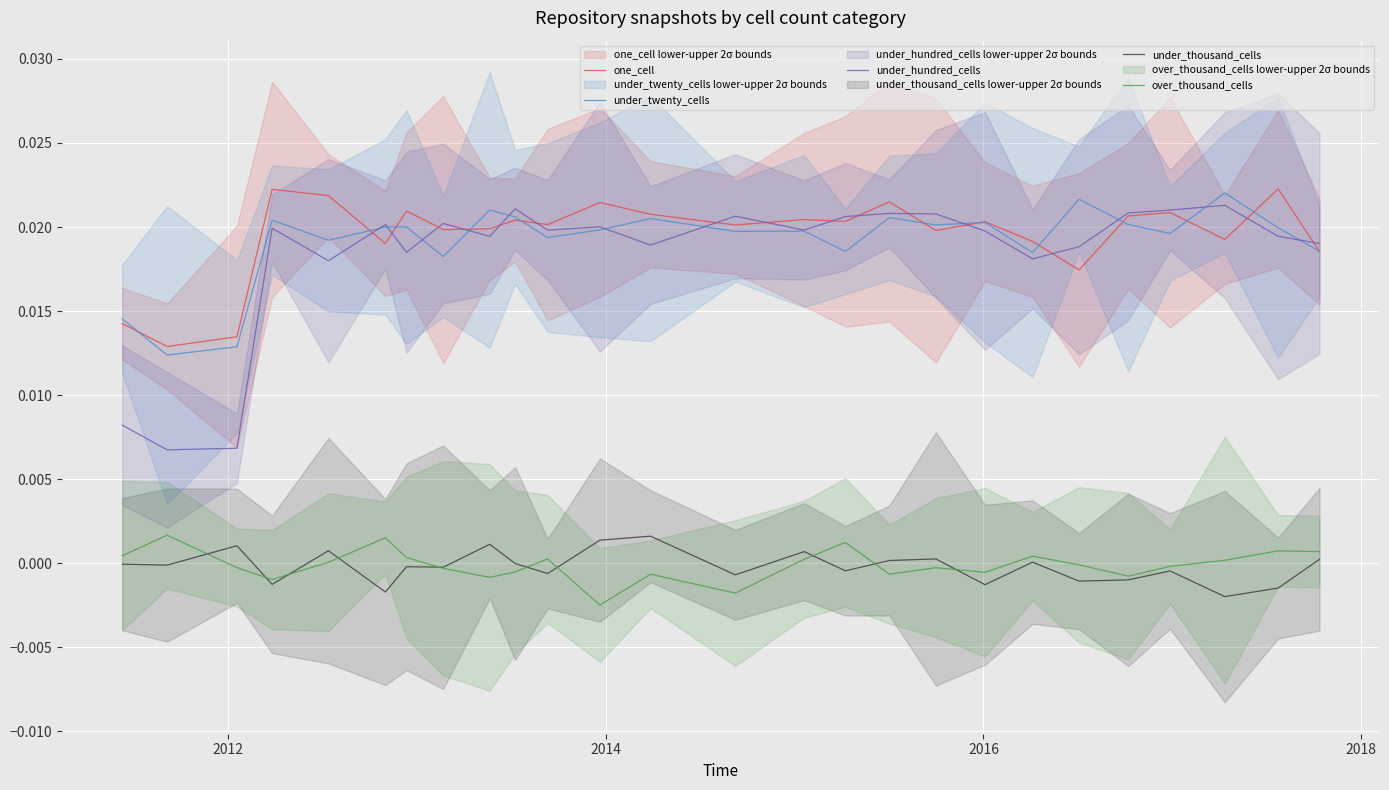

How many values in the over_thousand_cells series are below 0?

14